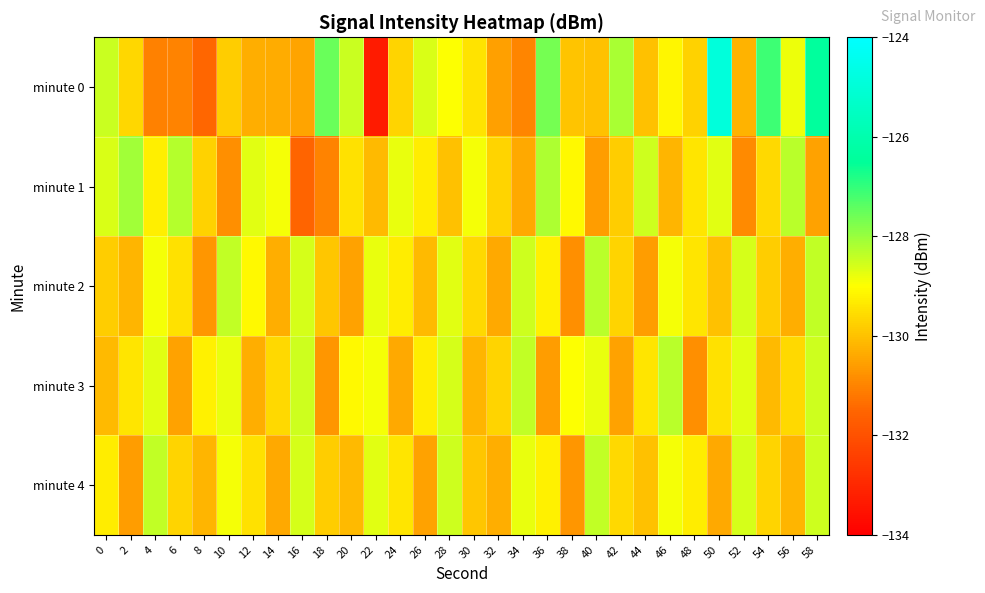

Reading left to right, list all the values displayed in this chart.

minute 0: 0=-128.5	2=-129.6	4=-131.1	6=-131.0	8=-131.5	10=-129.8	12=-130.3	14=-130.3	16=-130.5	18=-127.5	20=-128.5	22=-133.3	24=-129.7	26=-128.6	28=-129.0	30=-129.4	32=-130.6	34=-131.0	36=-127.7	38=-130.0	40=-130.0	42=-128.2	44=-130.0	46=-129.1	48=-129.7	50=-124.9	52=-130.2	54=-127.1	56=-128.8	58=-126.4
minute 1: 0=-128.6	2=-128.1	4=-129.3	6=-128.3	8=-129.7	10=-130.8	12=-128.7	14=-128.9	16=-131.5	18=-131.0	20=-129.5	22=-130.1	24=-128.8	26=-129.3	28=-130.0	30=-128.9	32=-129.7	34=-130.4	36=-128.2	38=-129.1	40=-130.6	42=-129.8	44=-128.5	46=-130.2	48=-129.4	50=-128.7	52=-130.9	54=-129.6	56=-128.3	58=-130.5
minute 2: 0=-129.8	2=-130.2	4=-128.9	6=-129.5	8=-130.7	10=-128.4	12=-129.1	14=-130.3	16=-128.6	18=-129.9	20=-130.5	22=-128.8	24=-129.3	26=-130.1	28=-128.7	30=-129.6	32=-130.4	34=-128.5	36=-129.2	38=-130.8	40=-128.3	42=-129.7	44=-130.6	46=-128.9	48=-129.4	50=-130.0	52=-128.6	54=-129.8	56=-130.3	58=-128.4
minute 3: 0=-130.1	2=-129.4	4=-128.7	6=-130.5	8=-129.2	10=-128.8	12=-130.3	14=-129.6	16=-128.5	18=-130.7	20=-129.1	22=-128.9	24=-130.4	26=-129.3	28=-128.6	30=-130.2	32=-129.7	34=-128.4	36=-130.6	38=-129.0	40=-128.8	42=-130.5	44=-129.4	46=-128.3	48=-130.8	50=-129.5	52=-128.7	54=-130.1	56=-129.6	58=-128.5
minute 4: 0=-129.3	2=-130.6	4=-128.4	6=-129.7	8=-130.2	10=-128.9	12=-129.5	14=-130.4	16=-128.6	18=-129.8	20=-130.1	22=-128.7	24=-129.4	26=-130.5	28=-128.5	30=-129.9	32=-130.3	34=-128.8	36=-129.2	38=-130.7	40=-128.4	42=-129.6	44=-130.0	46=-128.9	48=-129.3	50=-130.4	52=-128.6	54=-129.7	56=-130.2	58=-128.5